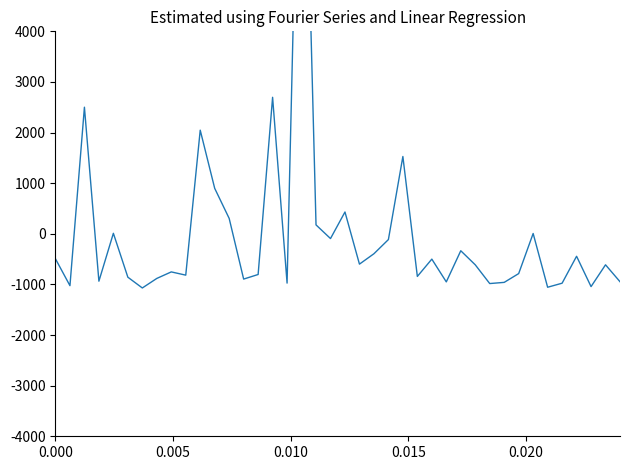

What is the difference between the maximum and second lowest values?

1220857000.0